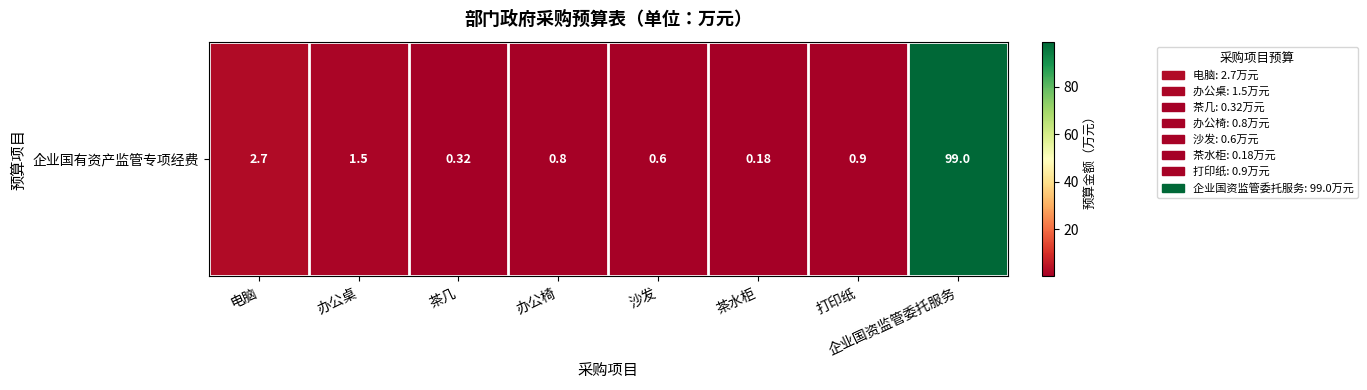

Which category has the lowest value across all series?

茶水柜